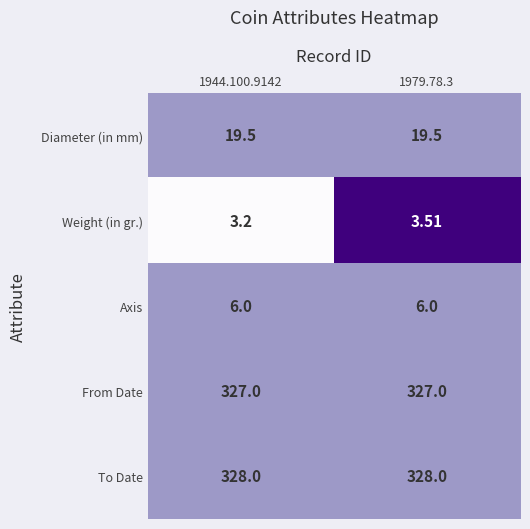

Which series has the largest total across all categories?

To Date